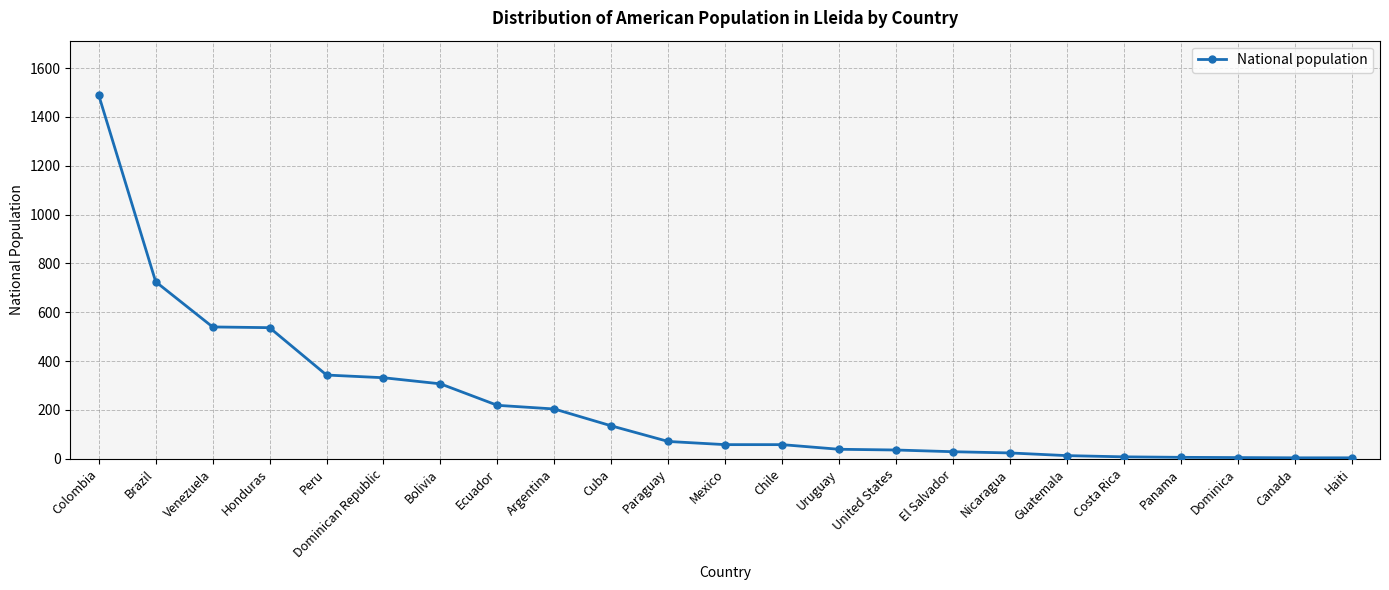

What is the sum of the values at Guatemala and Haiti?

17